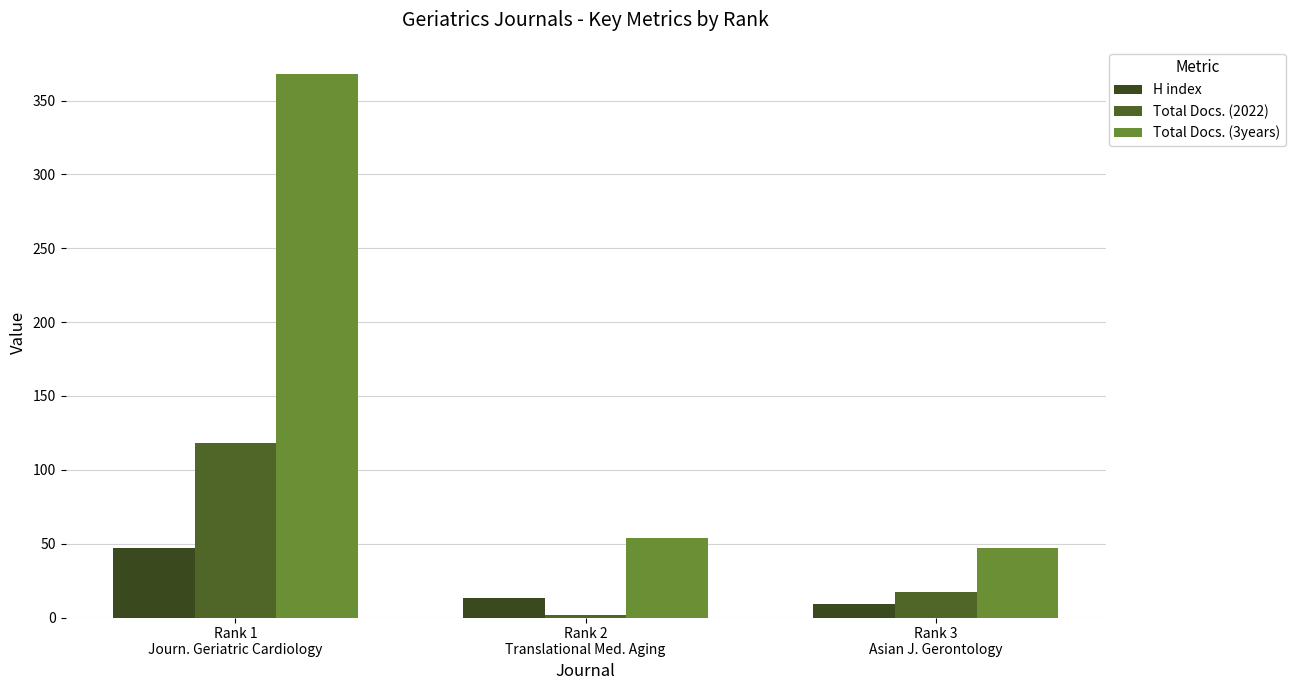

How many bars are there in each group?

3